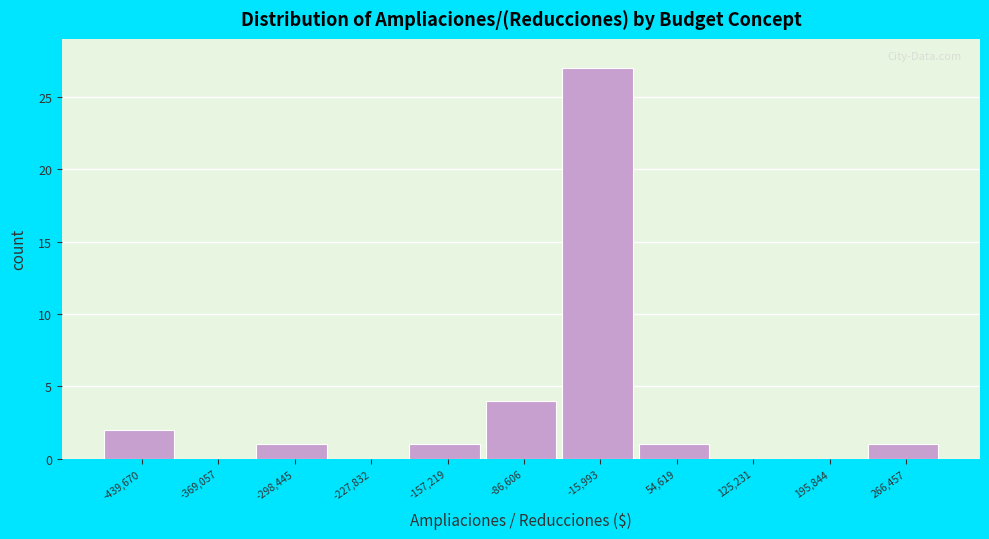

Reading left to right, what are all the values shown in this chart?

-439,670=2	-369,057=0	-298,445=1	-227,832=0	-157,219=1	-86,606=4	-15,993=27	54,619=1	125,231=0	195,844=0	266,457=1